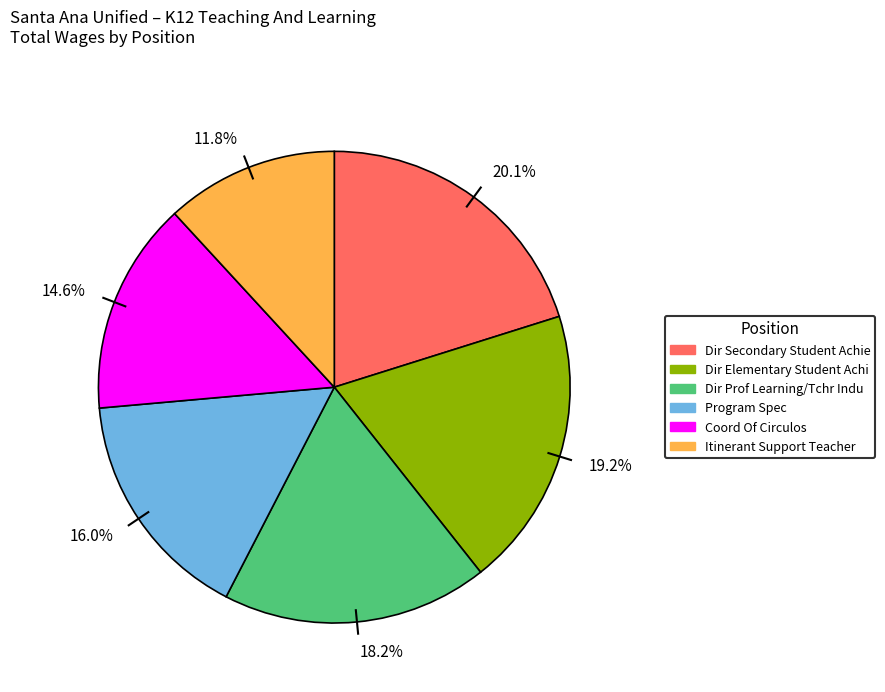

Does 19.2% account for over 50% of the chart?

No